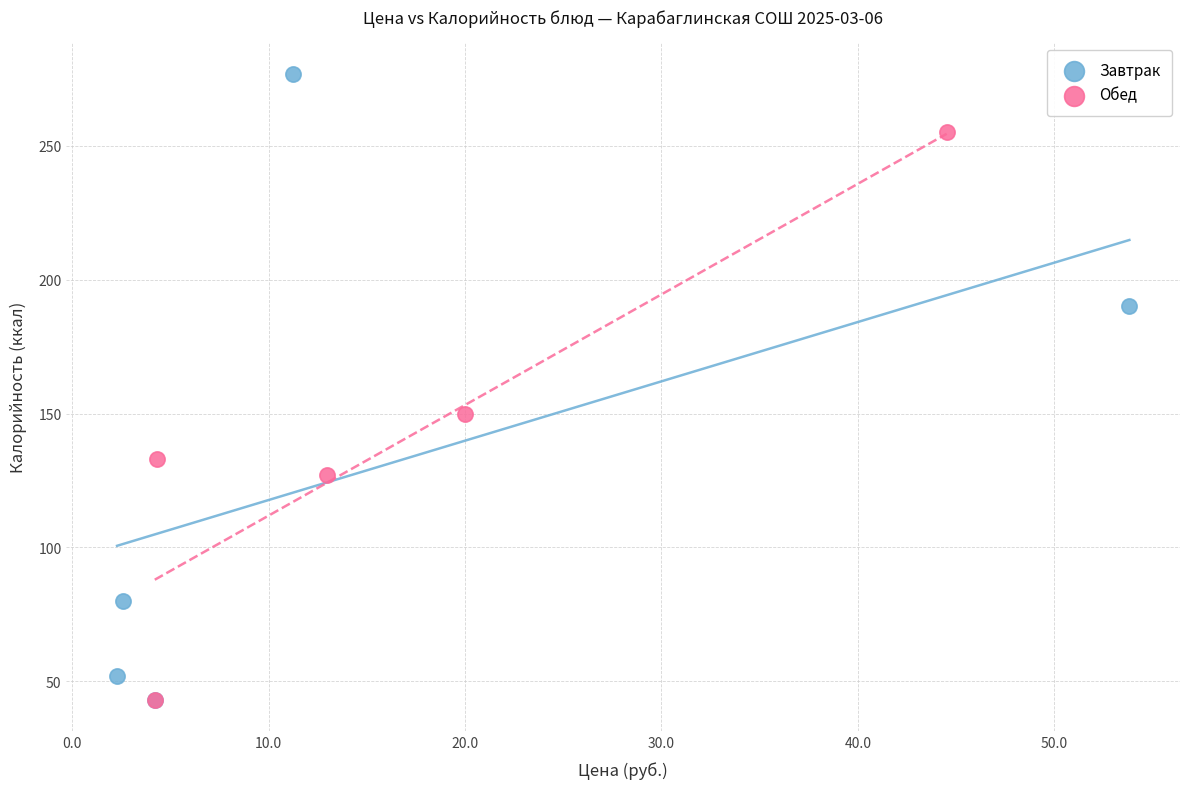

Which series contains the highest Y value?

Завтрак